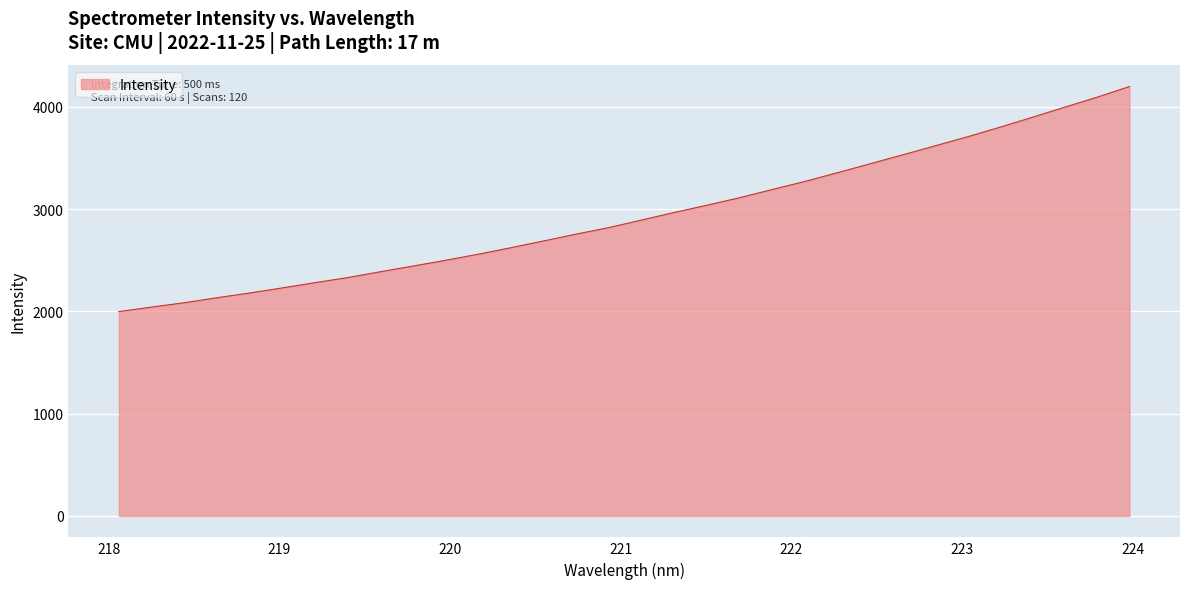

What is the maximum value shown in the chart?

4199.9